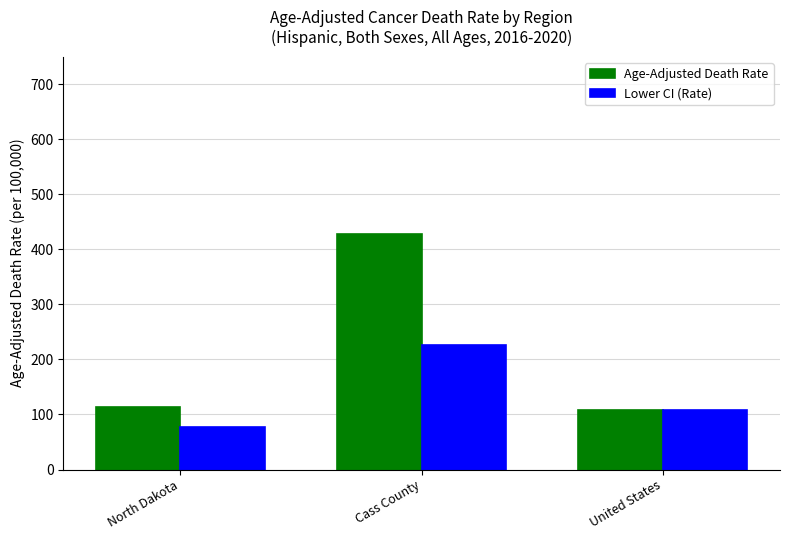

Which series has the largest range (max minus min)?

Age-Adjusted Death Rate